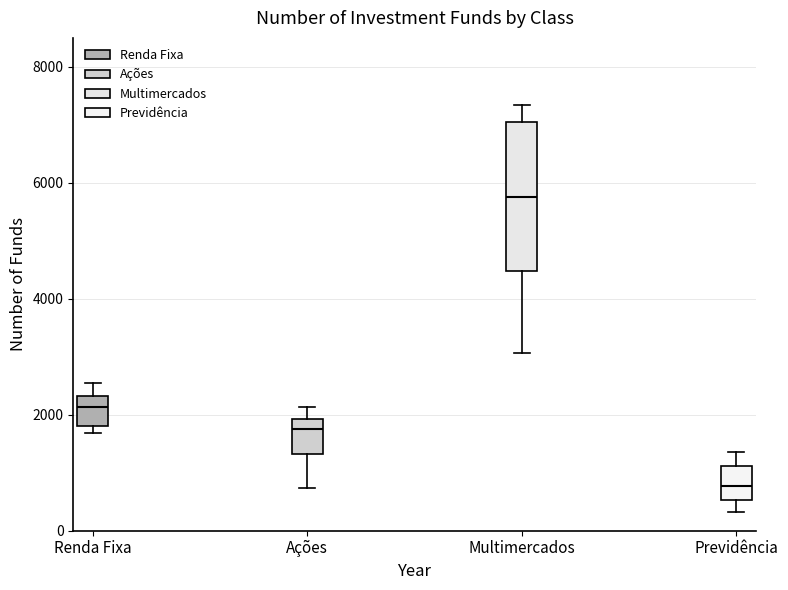

Which box's median line is the lowest?

Previdência